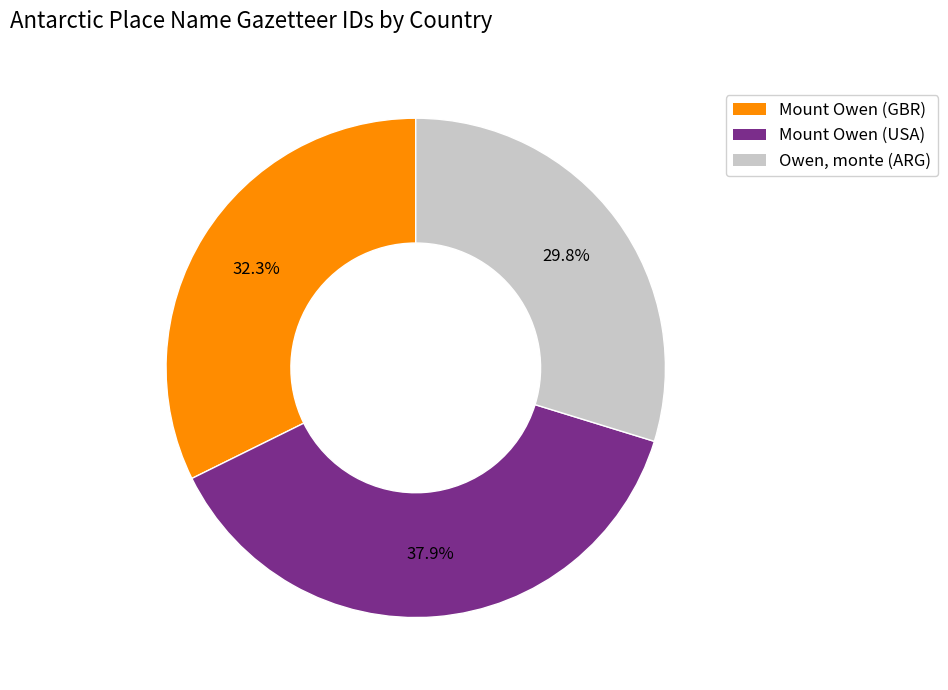

Which slice is the smallest?

Owen, monte (ARG)